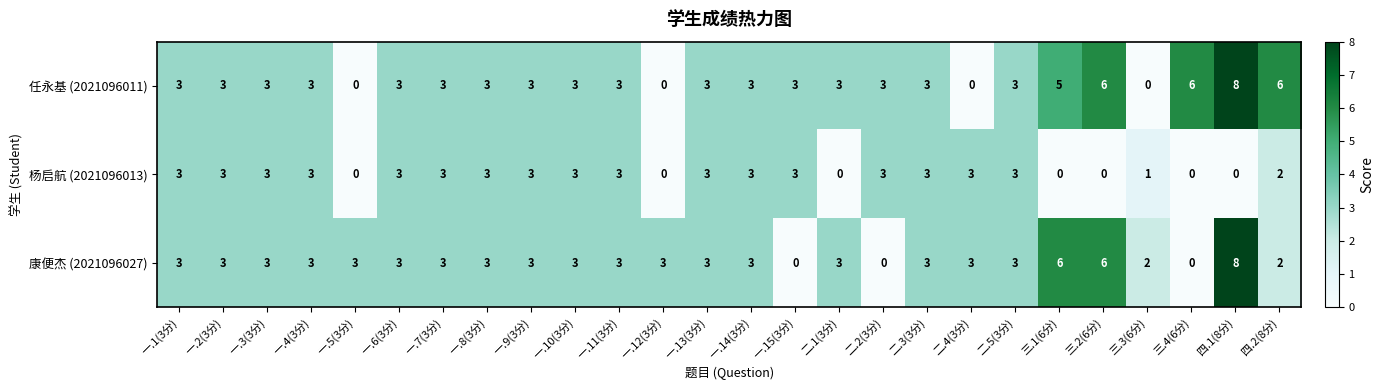

What is the greatest value displayed?

8